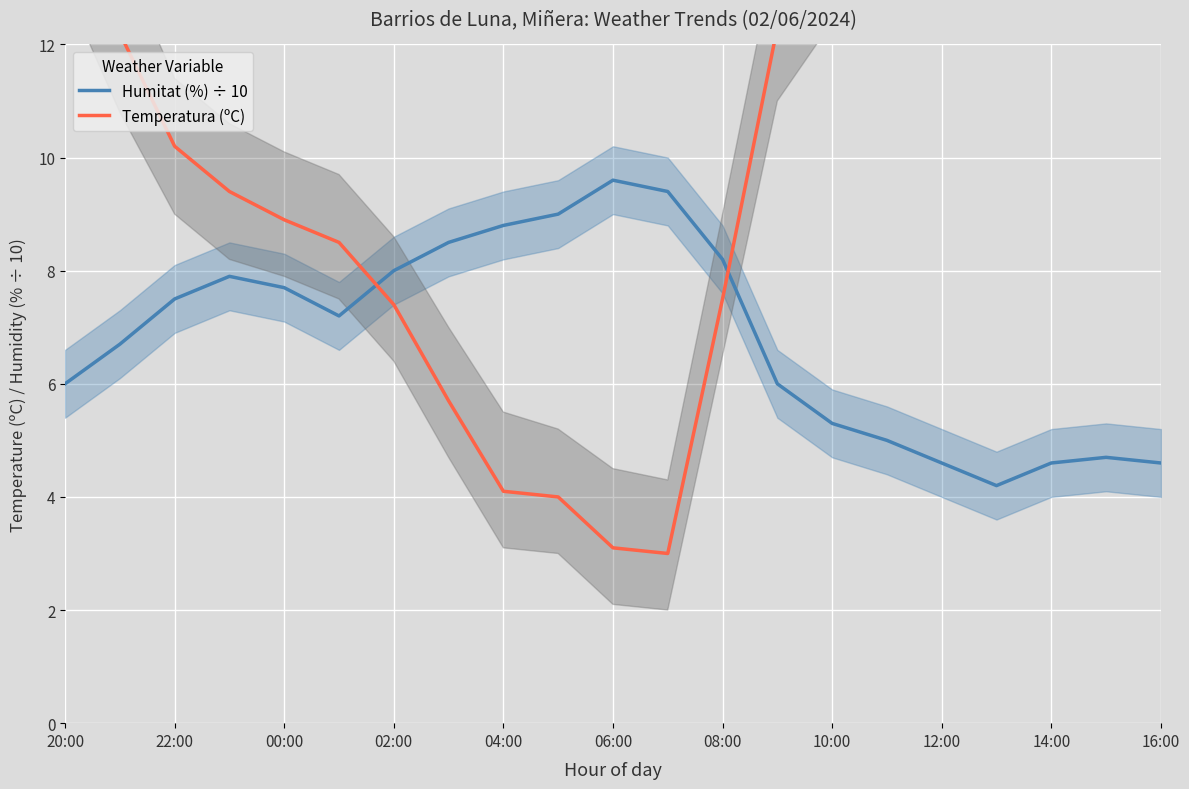

Where does the Humitat (%) ÷ 10 series first go above 7?

22:00